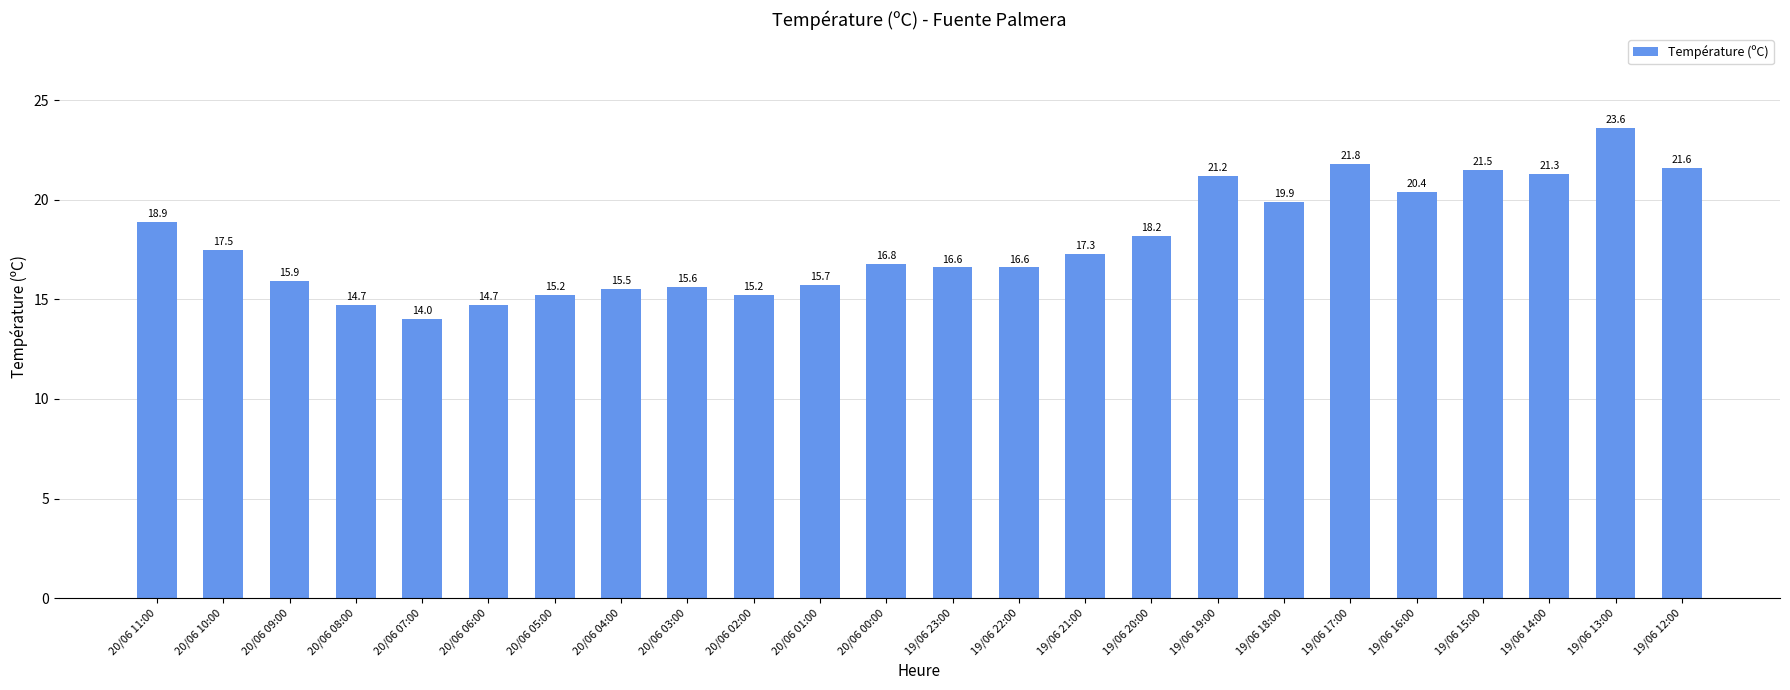

Reading left to right, extract all data points from this chart.

18.9	17.5	15.9	14.7	14.0	14.7	15.2	15.5	15.6	15.2	15.7	16.8	16.6	16.6	17.3	18.2	21.2	19.9	21.8	20.4	21.5	21.3	23.6	21.6